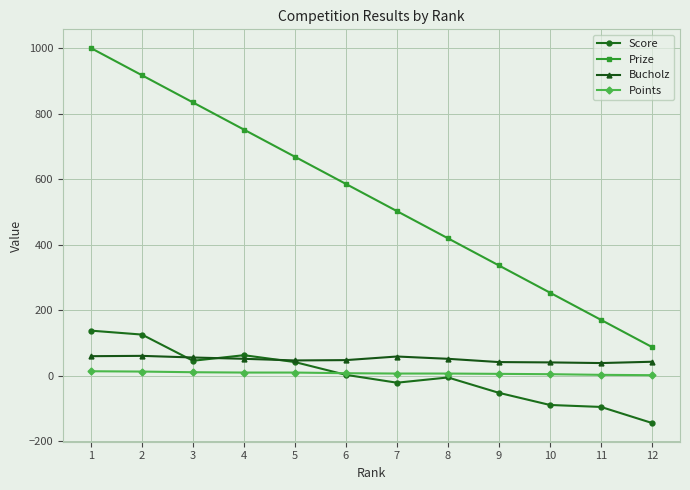

How many lines are shown in the chart?

4